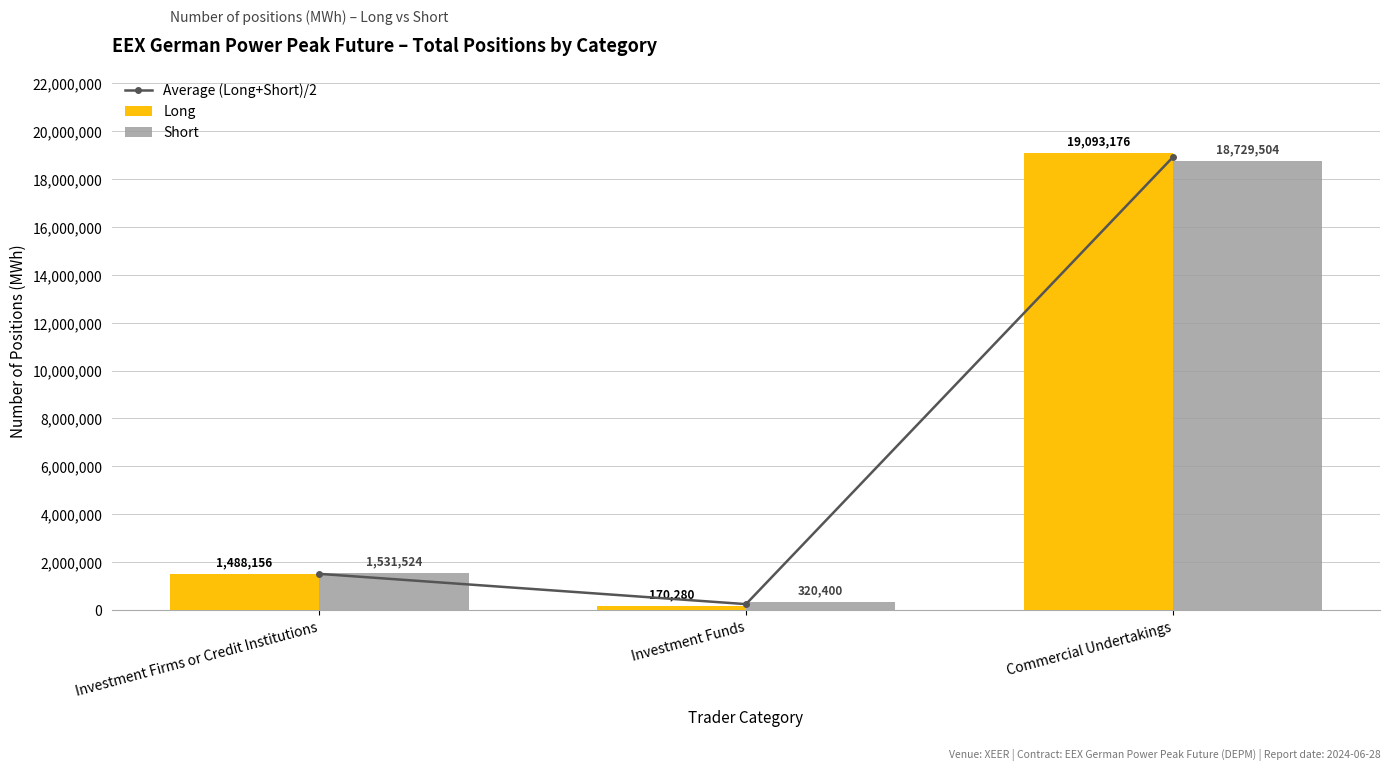

What is the total value across all series at Investment Funds?

736020